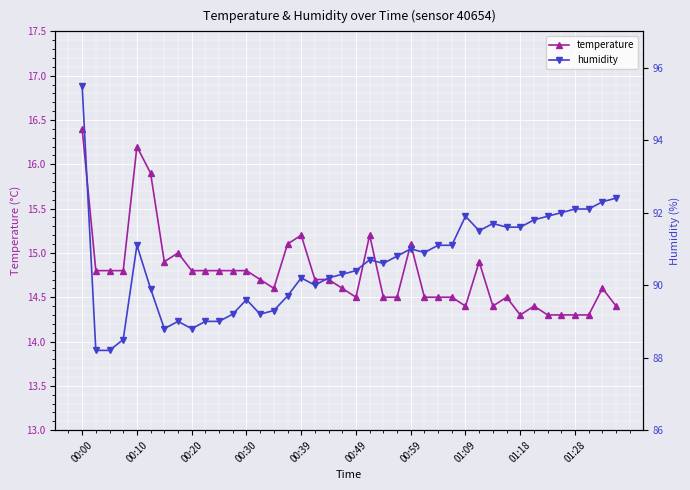

True or false: humidity has more than 0 points higher than both neighbors.

True